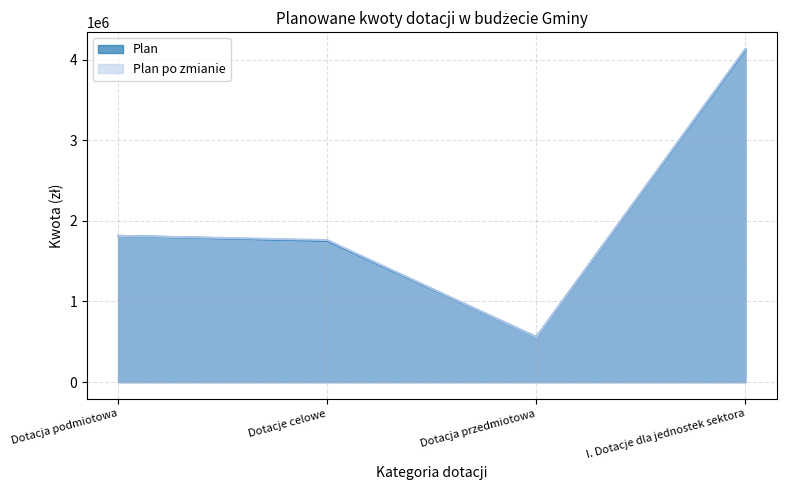

Rank the series by their maximum value, from lowest to highest.

Plan, Plan po zmianie